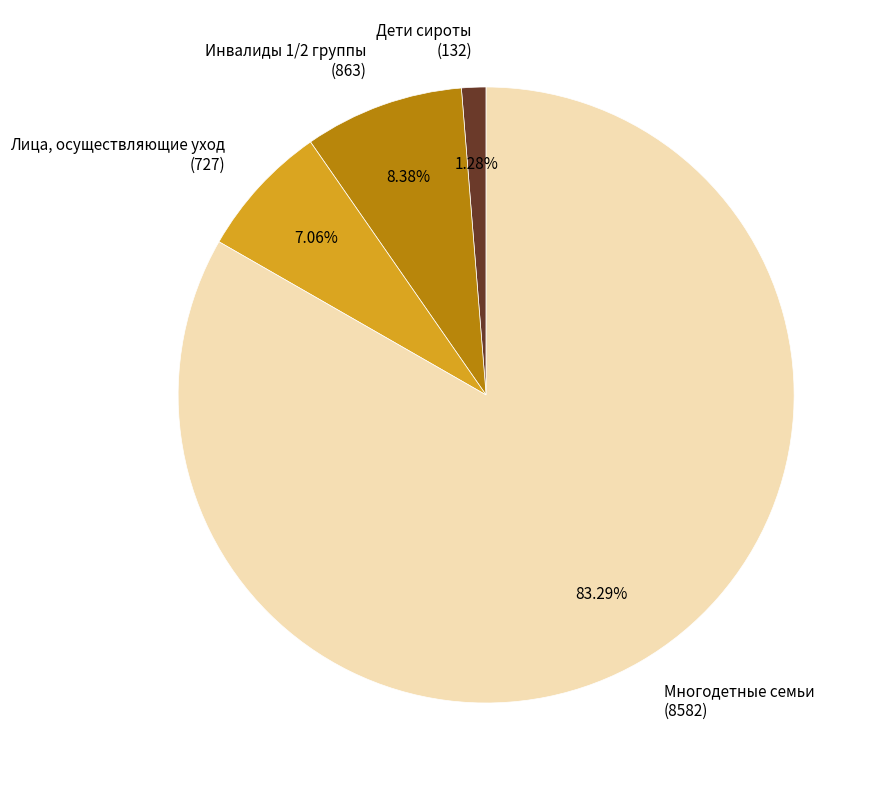

Rank the categories by value from lowest to highest.

Дети сироты (132), Лица, осуществляющие уход (727), Инвалиды 1/2 группы (863), Многодетные семьи (8582)